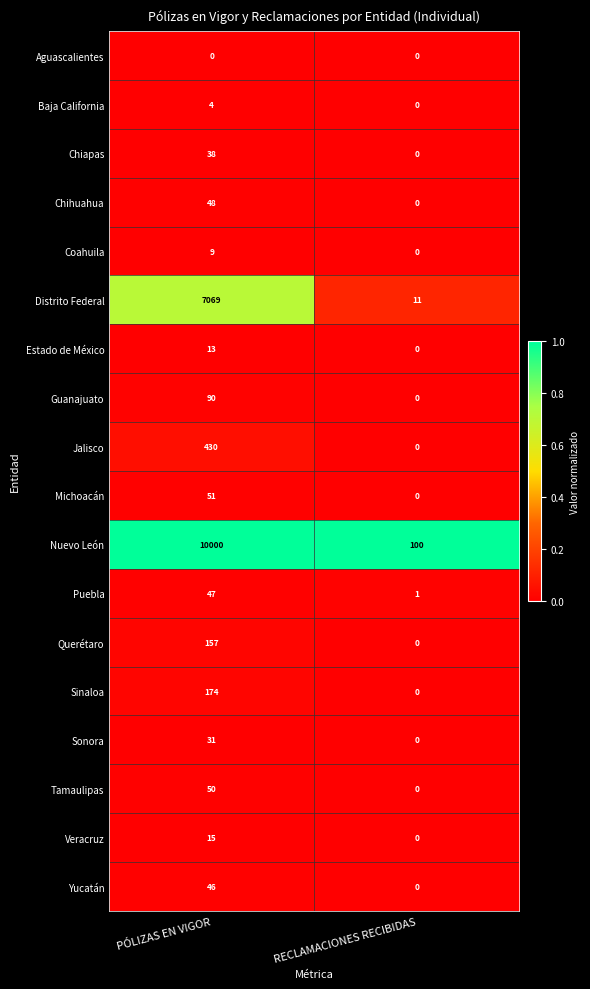

At how many categories does at least one series exceed 0?

2